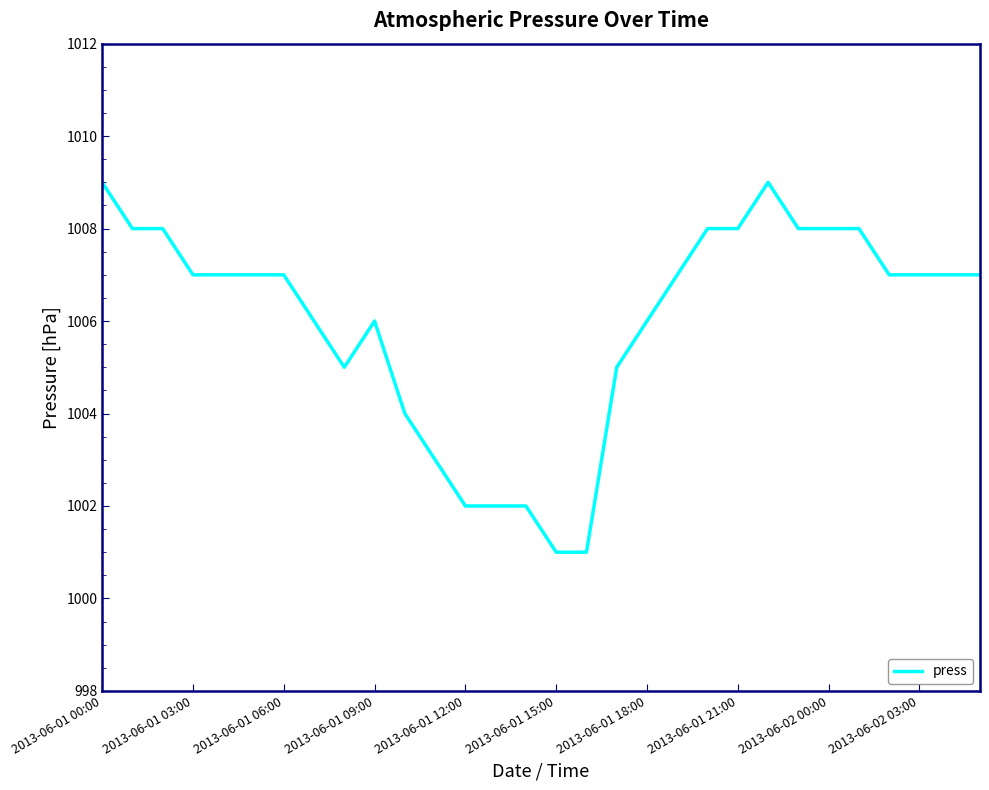

What is the maximum value shown in the chart?

1009